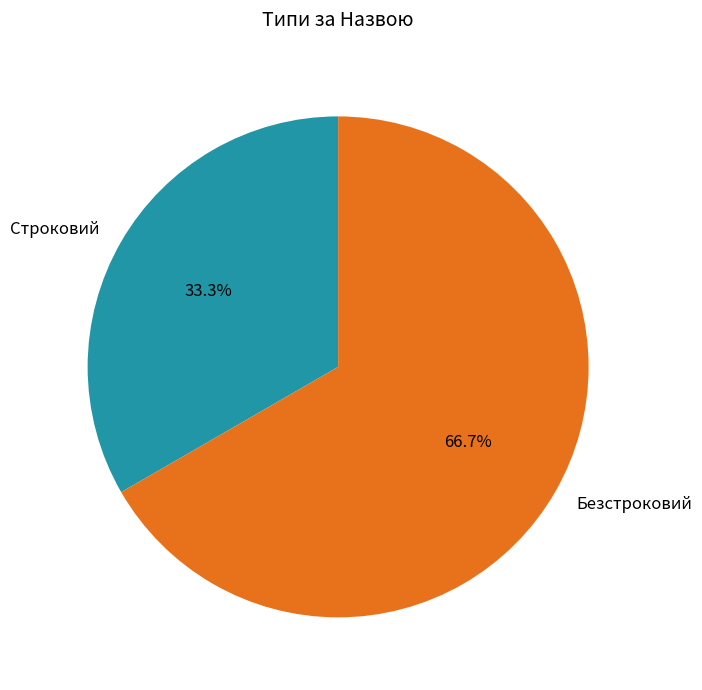

Which slice is the largest?

Безстроковий